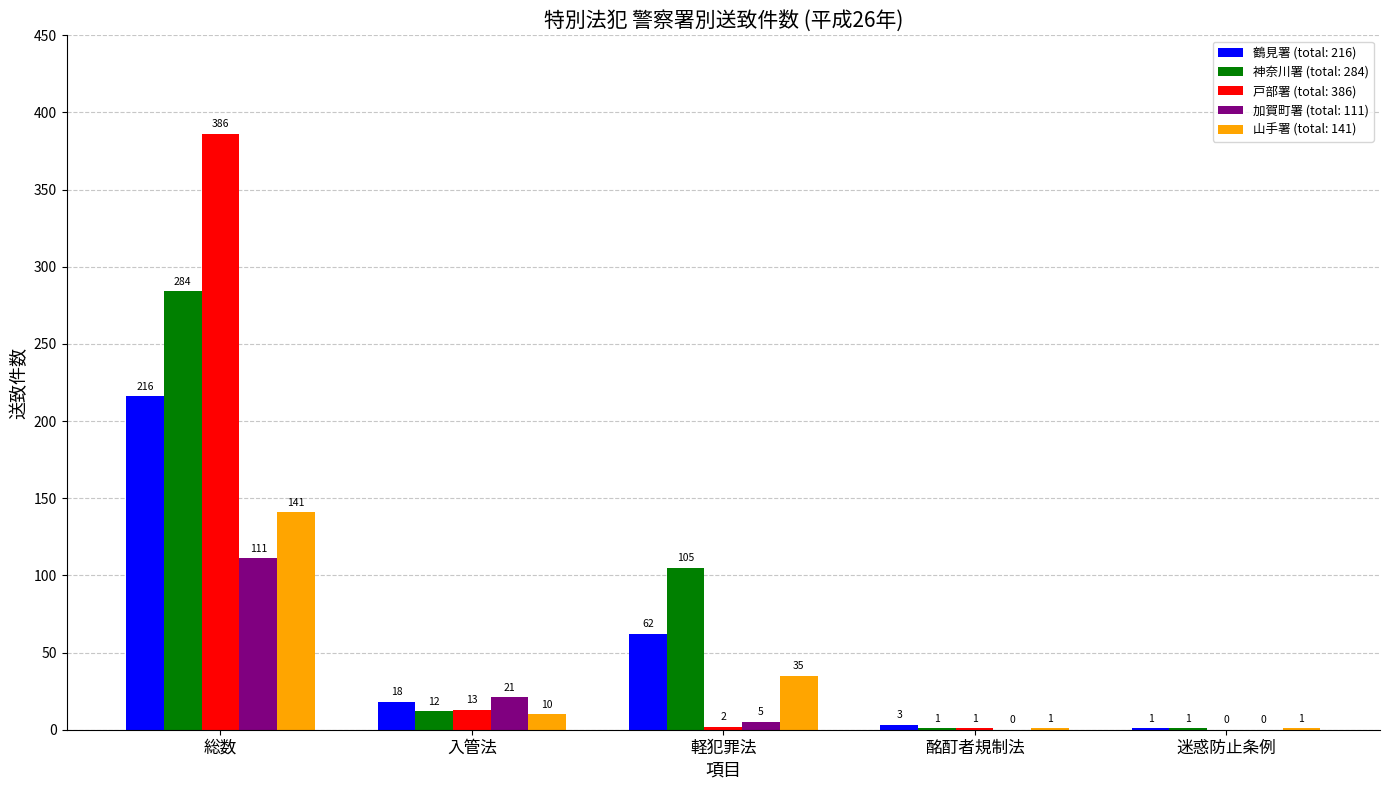

What is the spread (max minus min) of values at 入管法?

11